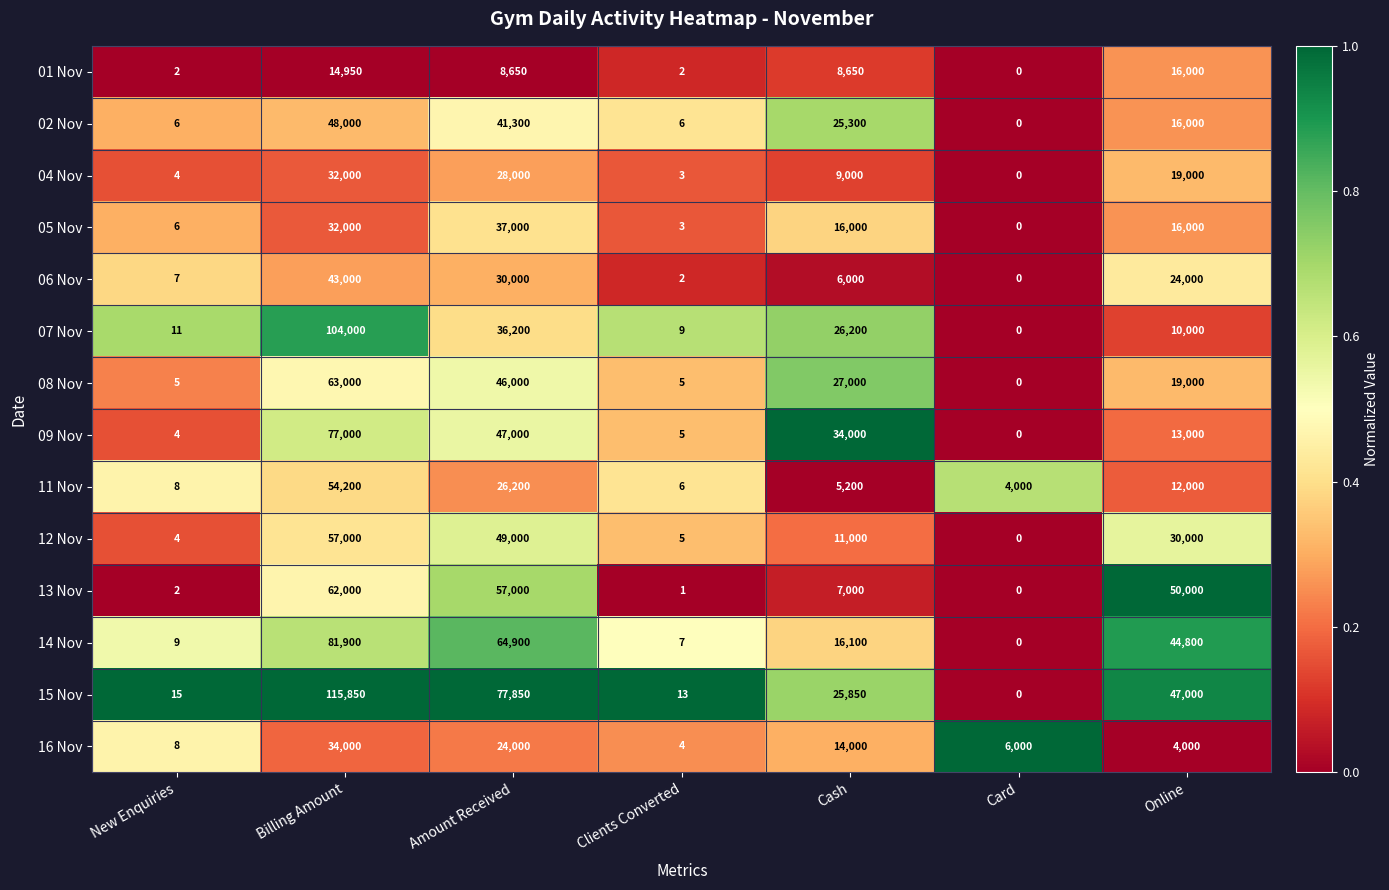

Which category has the lowest value across all series?

Card